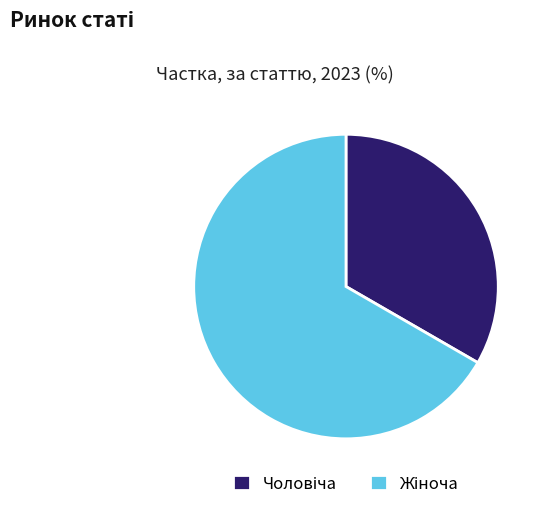

Is there any slice that represents more than half of the pie?

Yes